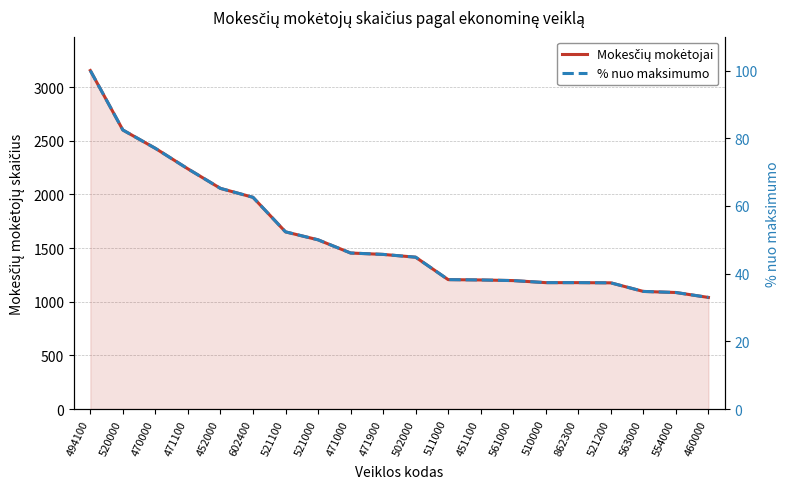

Is the value of % nuo maksimumo at 502000 greater than the value of Mokesčių mokėtojai at 561000?

No